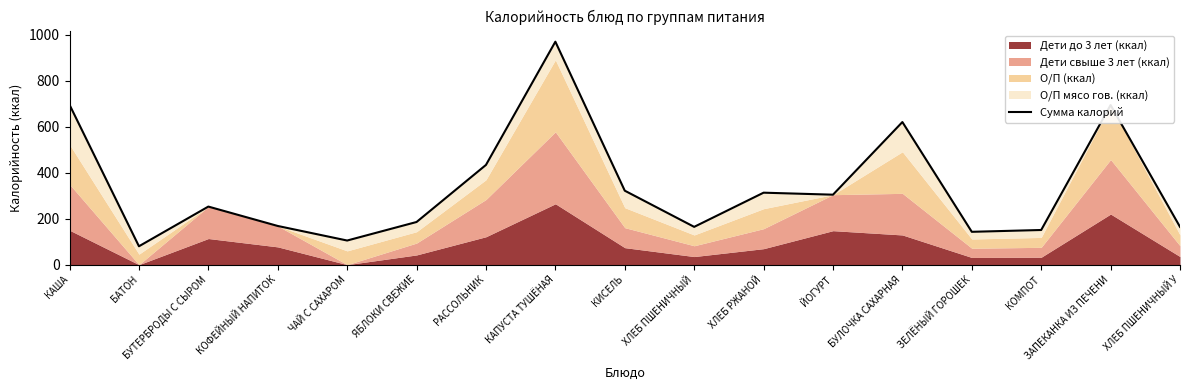

What is the change in value from ЧАЙ С САХАРОМ to ЗАПЕКАНКА ИЗ ПЕЧЕНИ?

+589.4